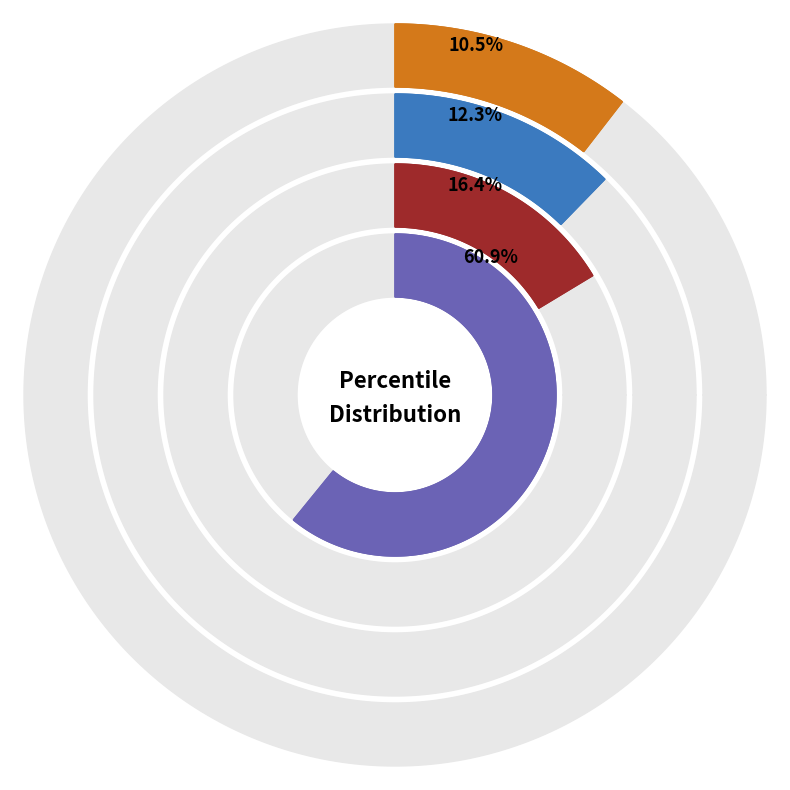

Is pct75 the majority of the pie?

No